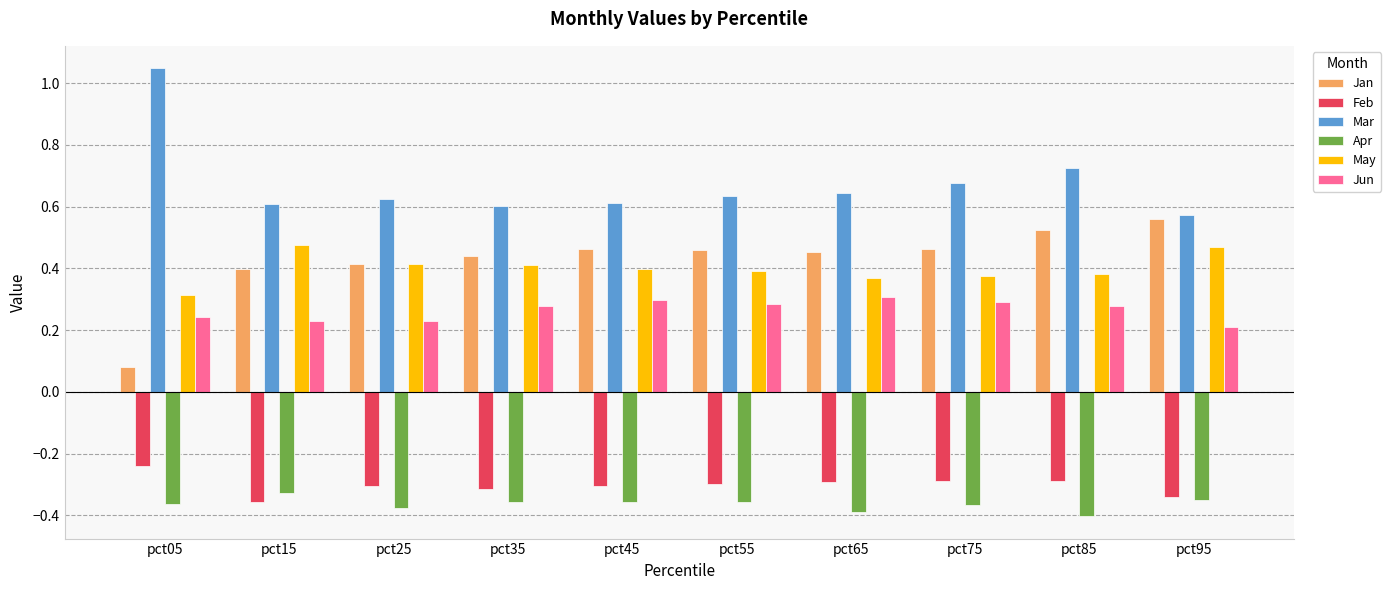

At how many categories does at least one series exceed 0?

10